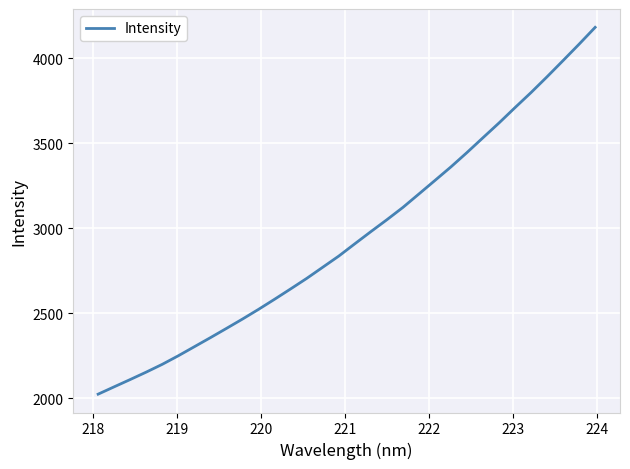

What is the difference between the maximum and minimum values?

2160.1